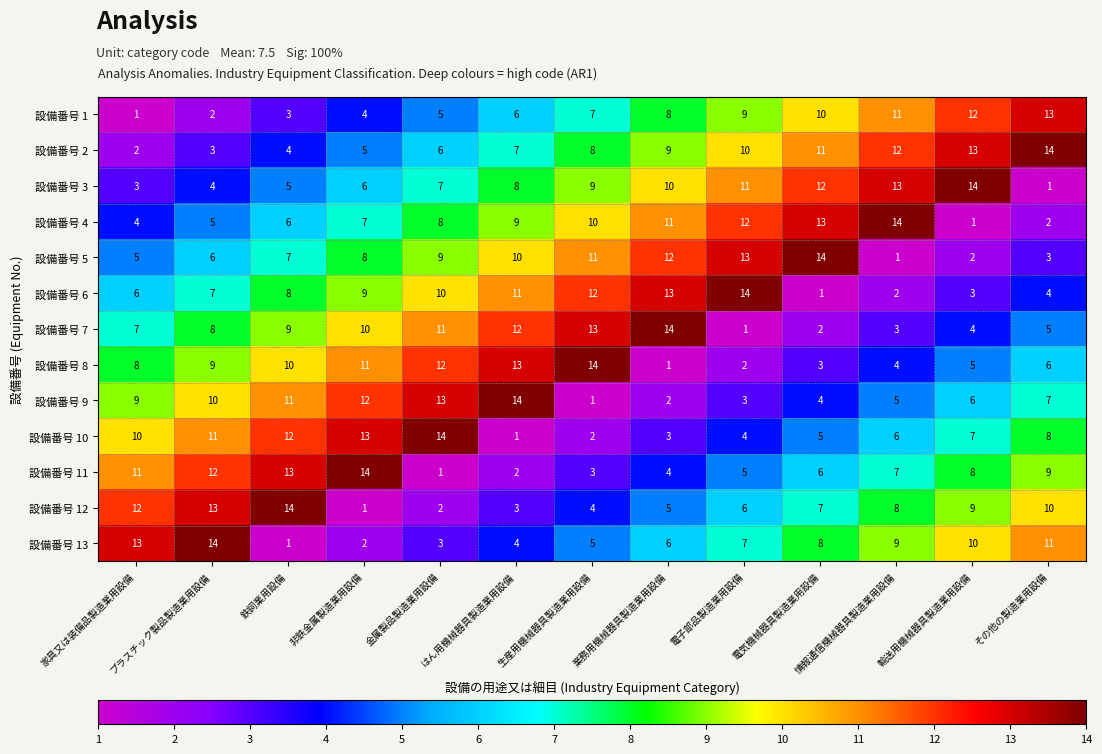

How many data points does each series have?

13